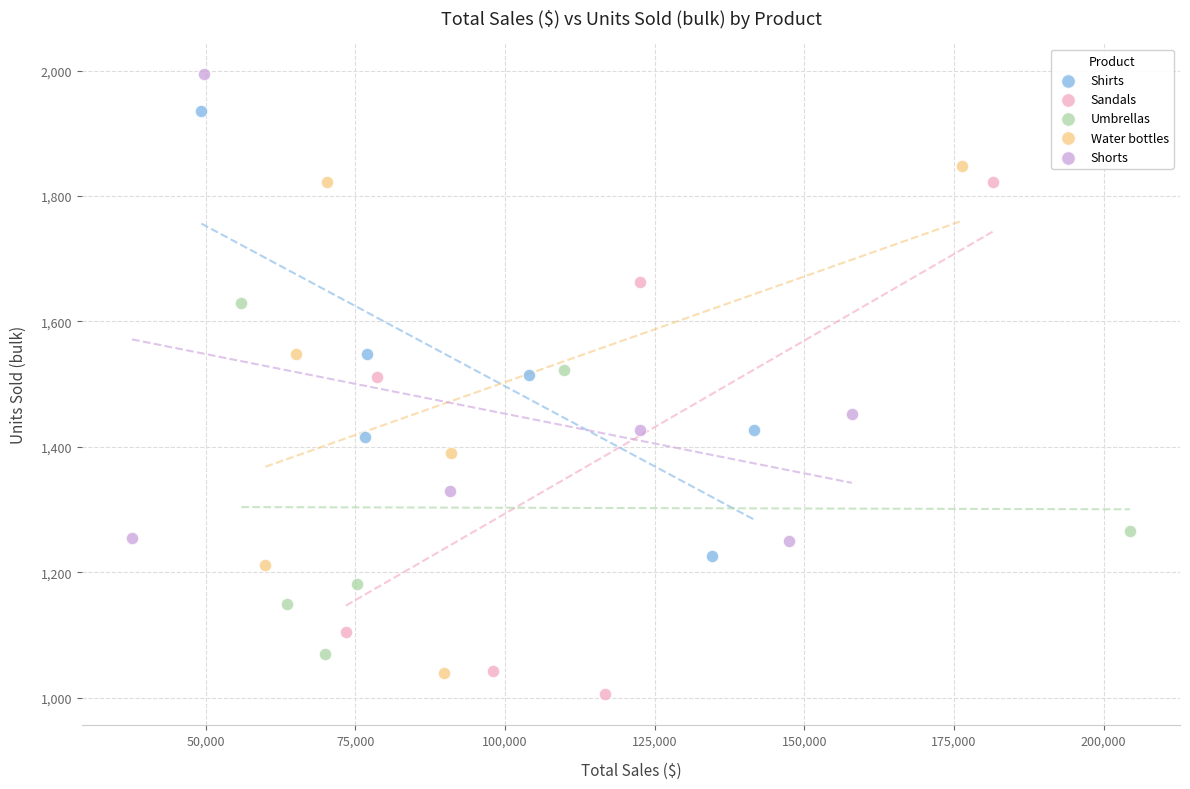

Which series reaches the maximum Y coordinate?

Shorts